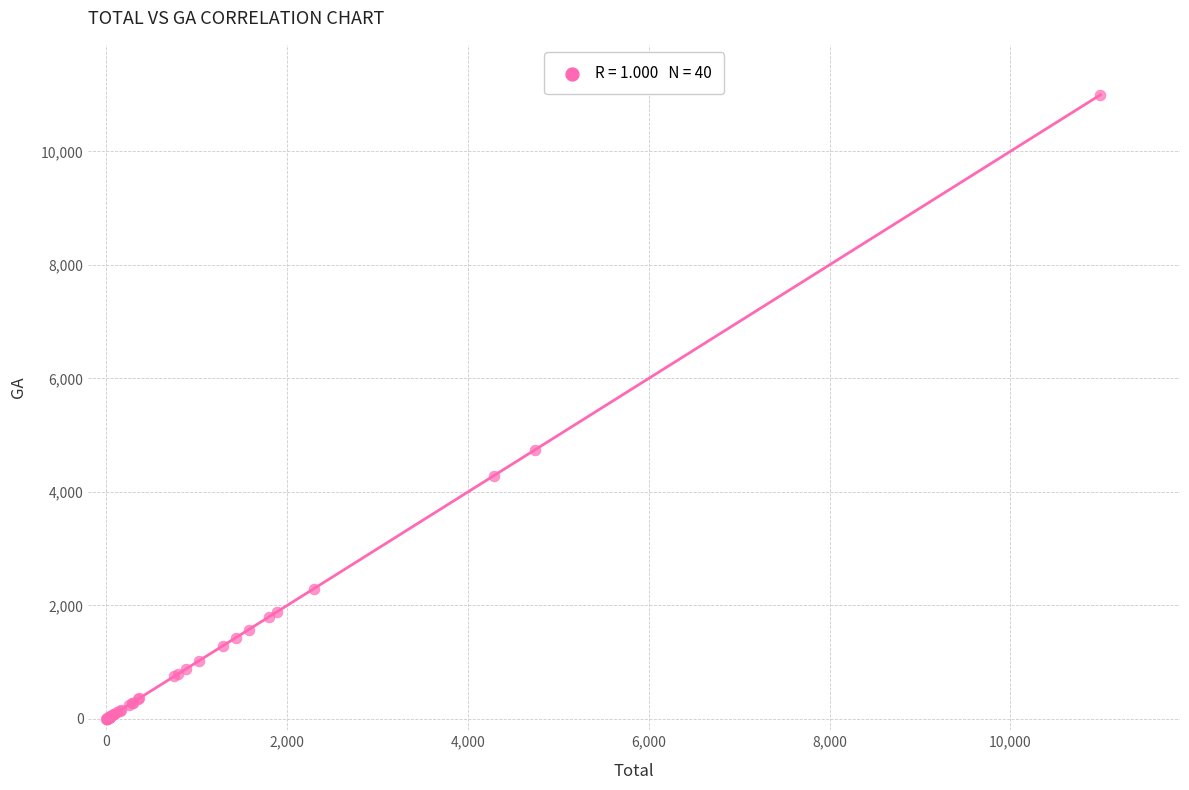

What Y value in the scatter plot is closest to 5499?

4741.1